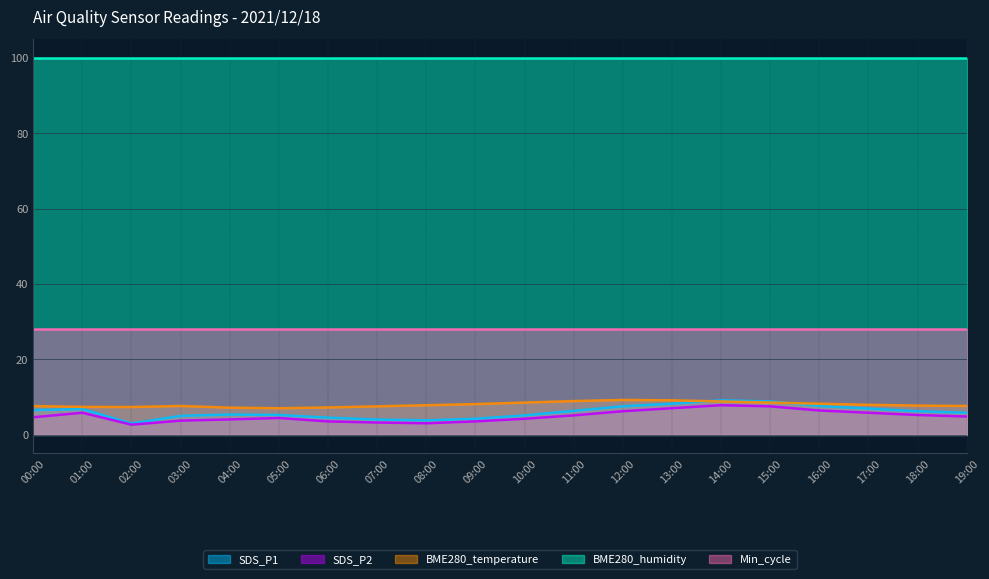

What value does the SDS_P2 series have at 06:00?

3.5